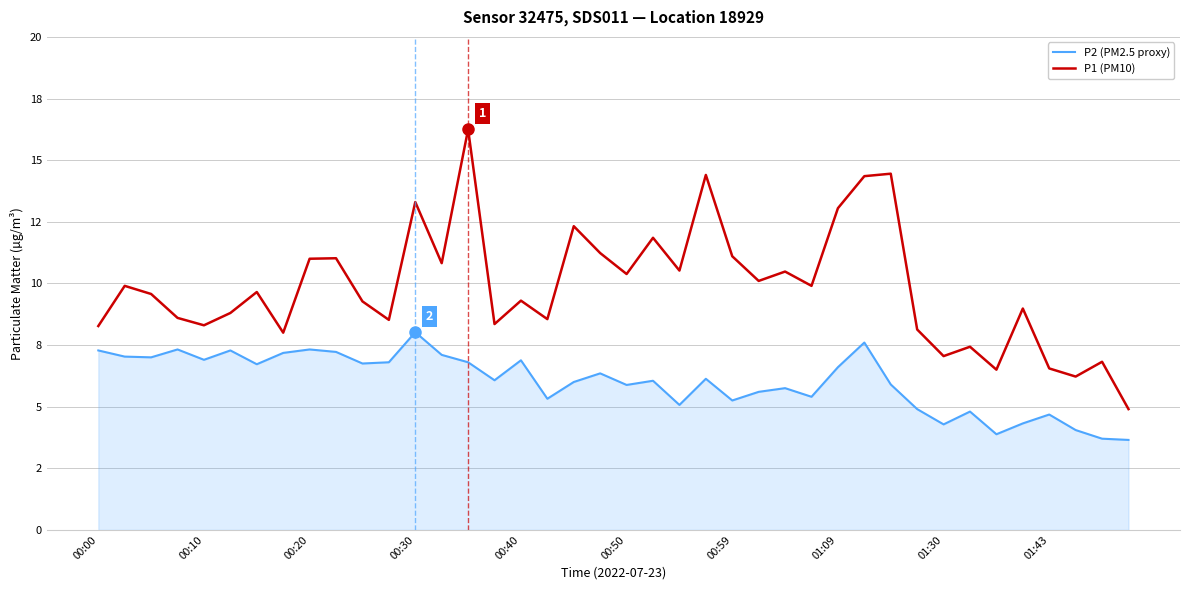

At which label does P2 (PM2.5 proxy) first exceed 6?

00:00